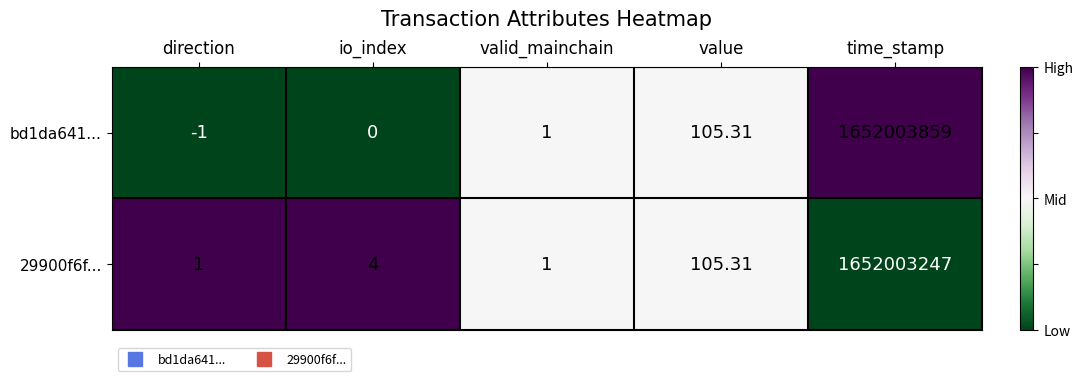

At which label is 29900f6f... closest to 826001624?

value